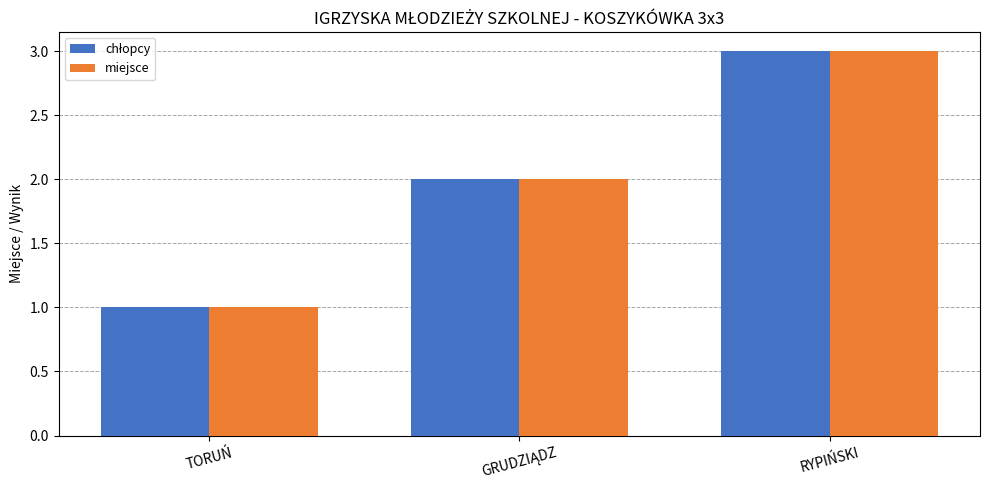

The value of miejsce at TORUŃ is 1. True or false?

True